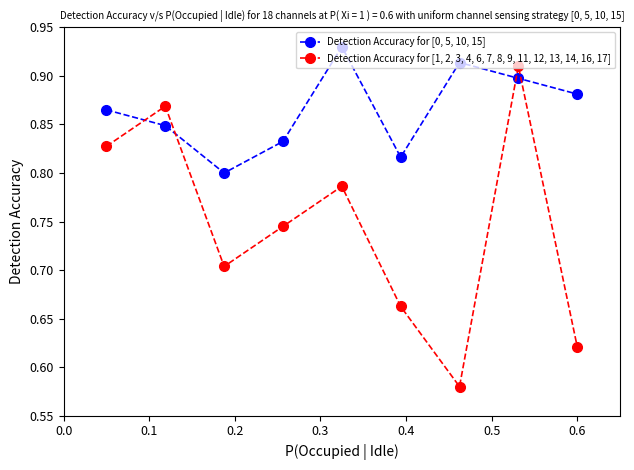

List the series in order of their peak value, highest first.

Detection Accuracy for [0, 5, 10, 15], Detection Accuracy for [1, 2, 3, 4, 6, 7, 8, 9, 11, 12, 13, 14, 16, 17]